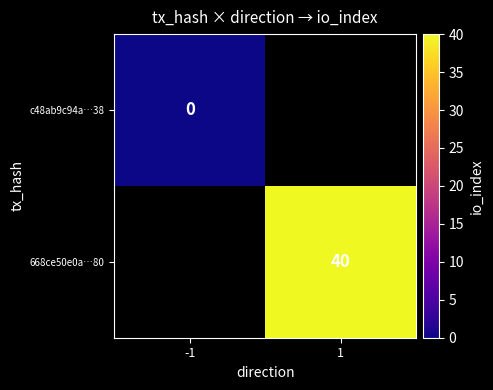

Is it true that 668ce50e0a…80 equals 18 at 1?

False